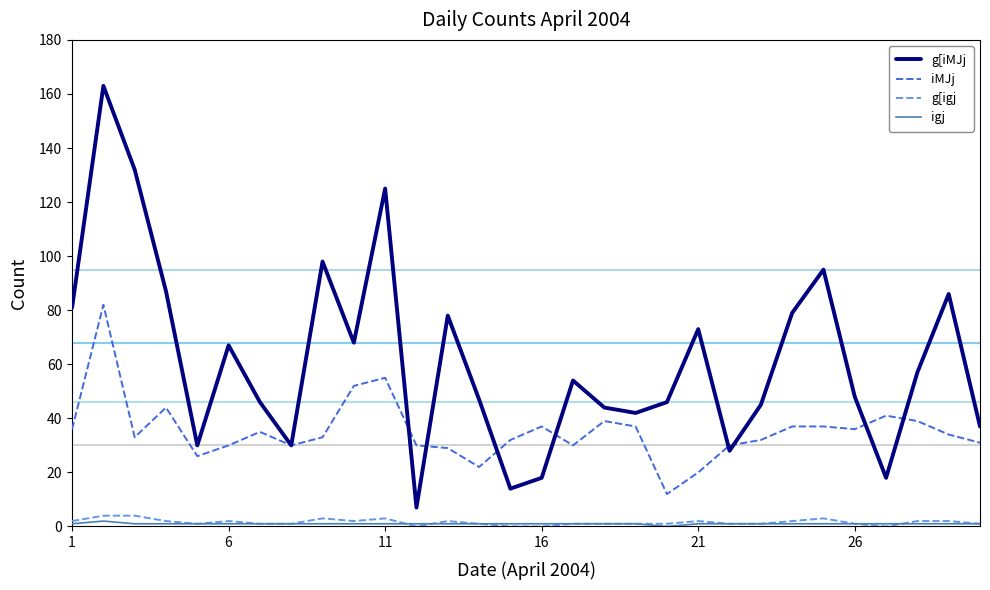

True or false: igj and iMJj cross at least once.

False